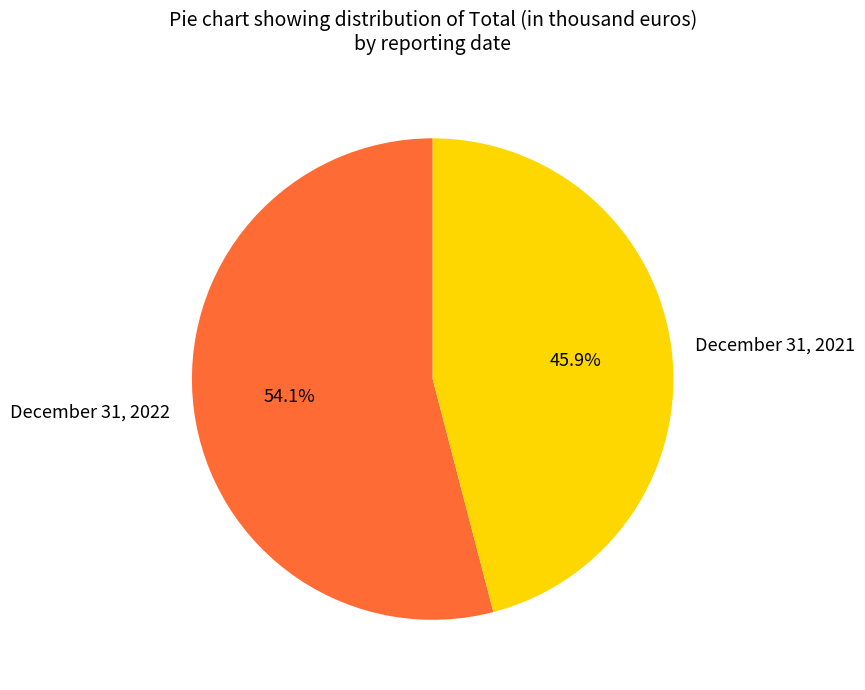

Count the number of slices in the pie.

2